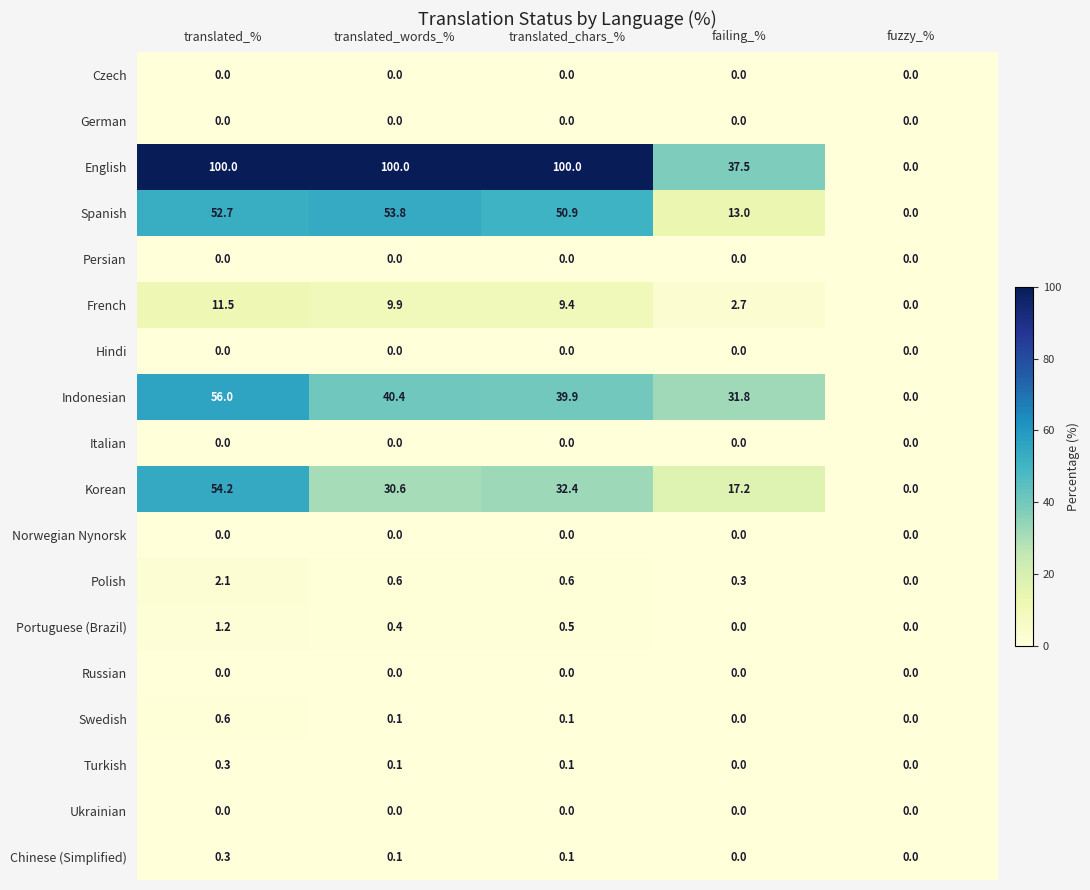

How many Turkish values are between 0 and 1?

5